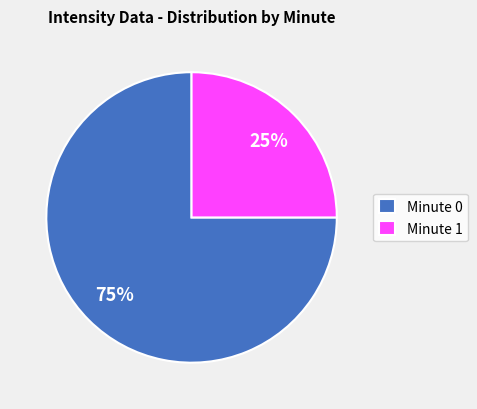

To the nearest percent, what percentage of the pie is Minute 0?

75%